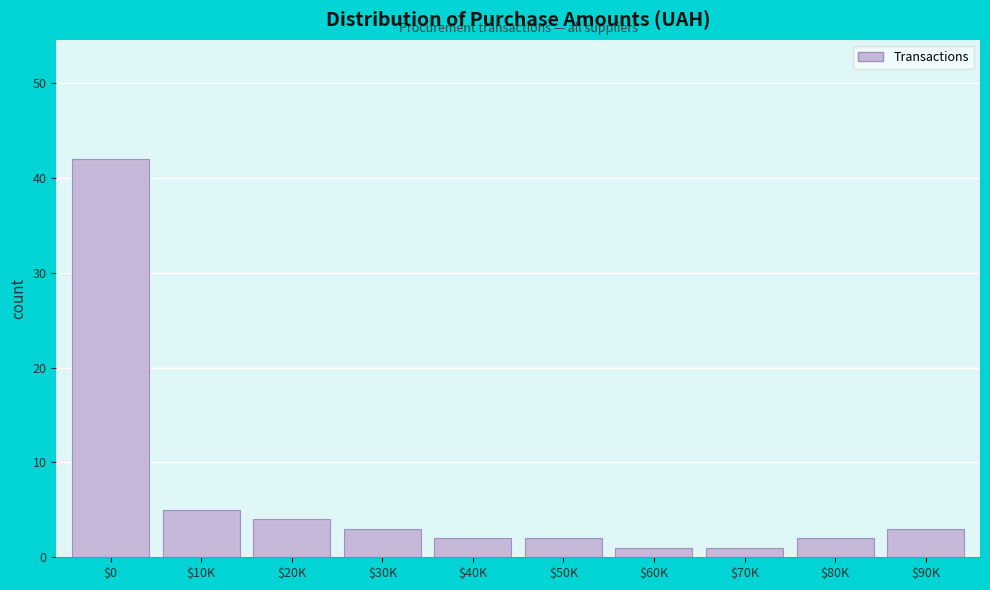

Reading right to left, what are all the values shown in this chart?

3	2	1	1	2	2	3	4	5	42